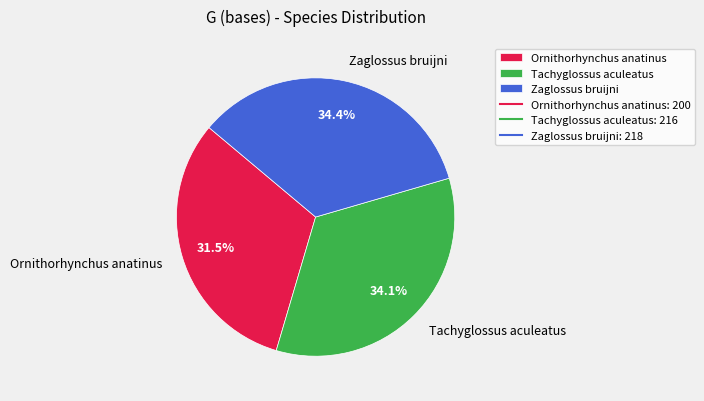

How much of the chart is everything except Ornithorhynchus anatinus?

68.5%